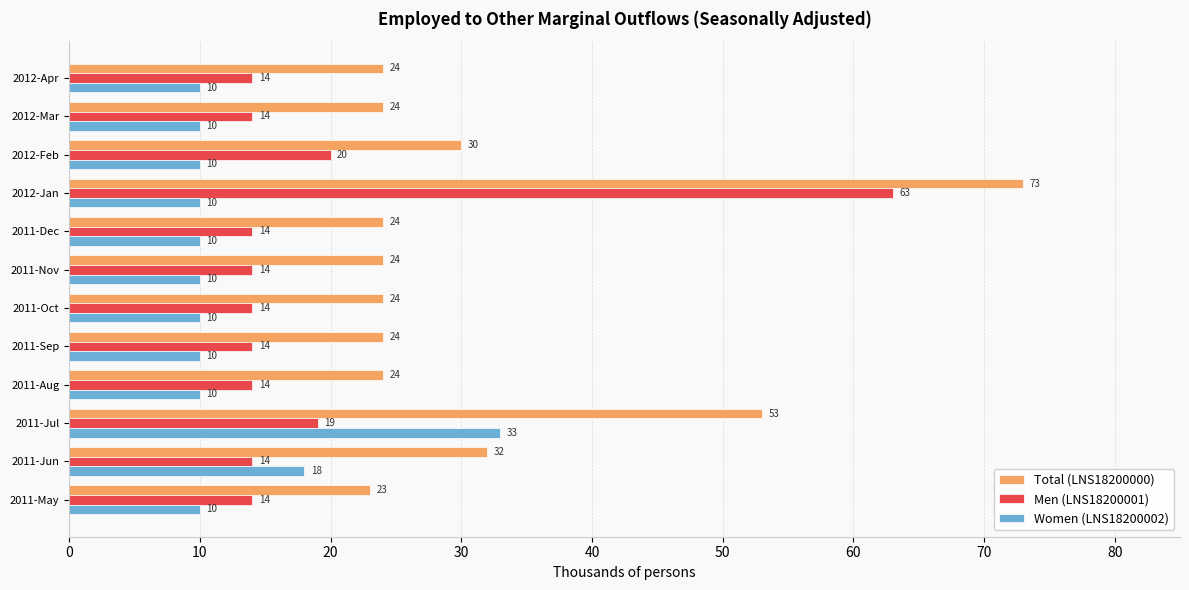

At how many categories does at least one series exceed 63?

1